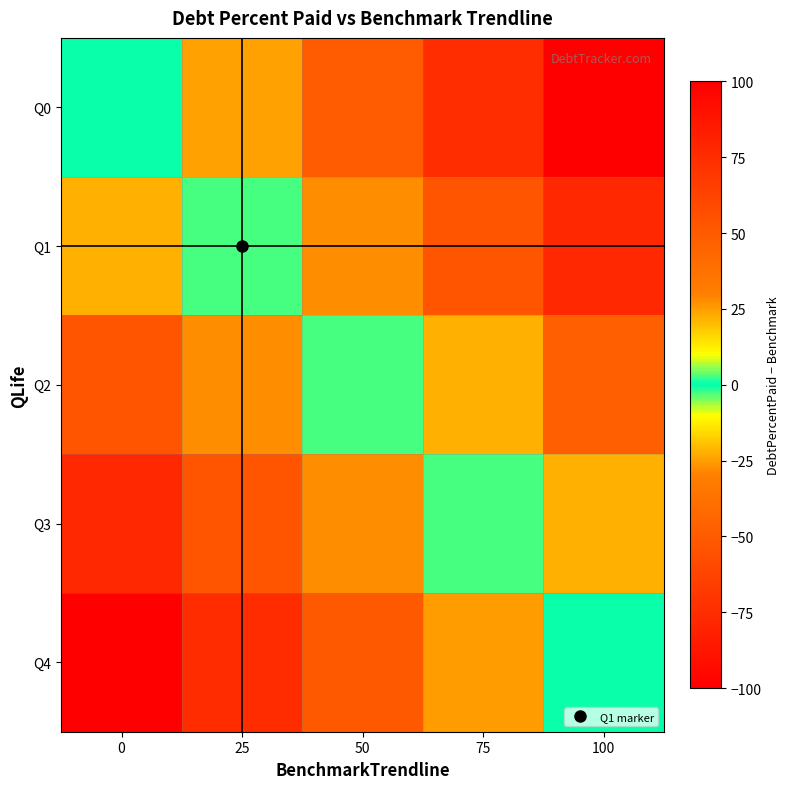

Reading right to left, what are all the values shown in this chart?

Q0: 100=-100.0	75=-75.0	50=-50.0	25=-25.0	0=0.0
Q1: 100=-77.5	75=-52.5	50=-27.5	25=-2.5	0=22.5
Q2: 100=-47.6	75=-22.6	50=2.4	25=27.4	0=52.4
Q3: 100=-22.5	75=2.5	50=27.5	25=52.5	0=77.5
Q4: 100=0.0	75=25.0	50=50.0	25=75.0	0=100.0